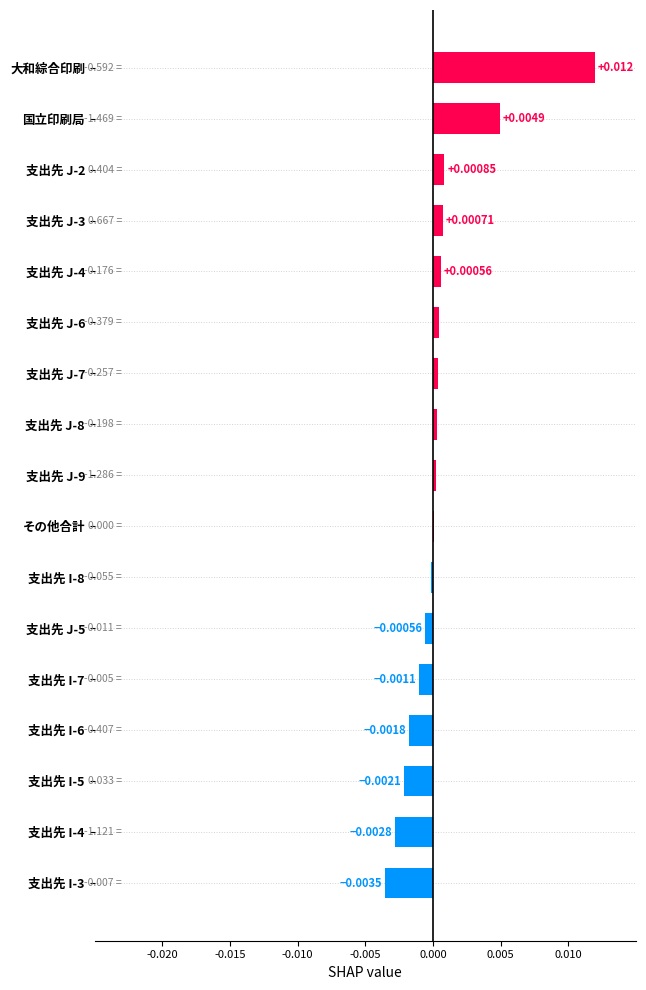

Which label corresponds to the largest value in the chart?

大和綜合印刷